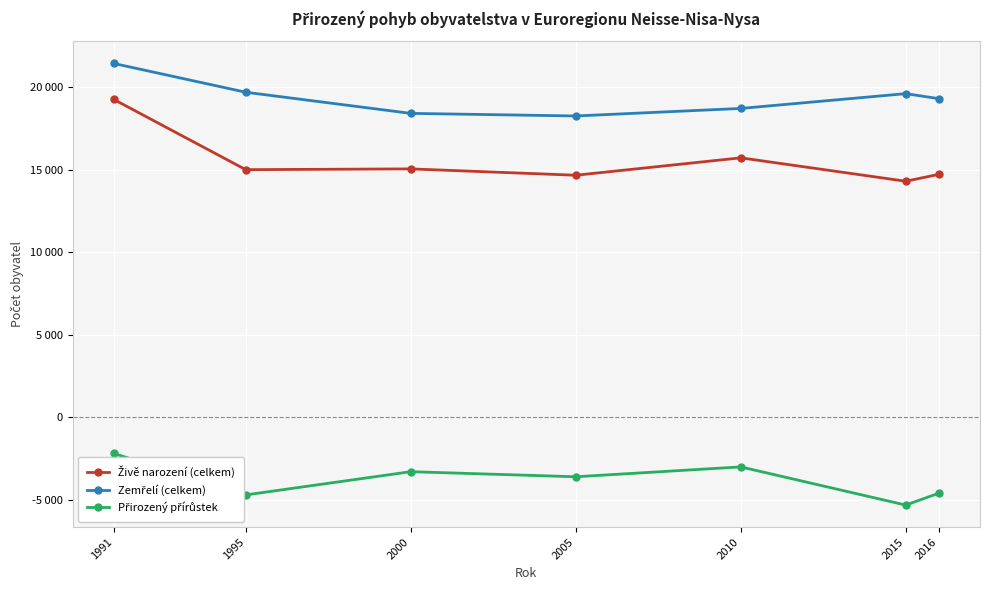

Does the chart have visible grid lines?

Yes